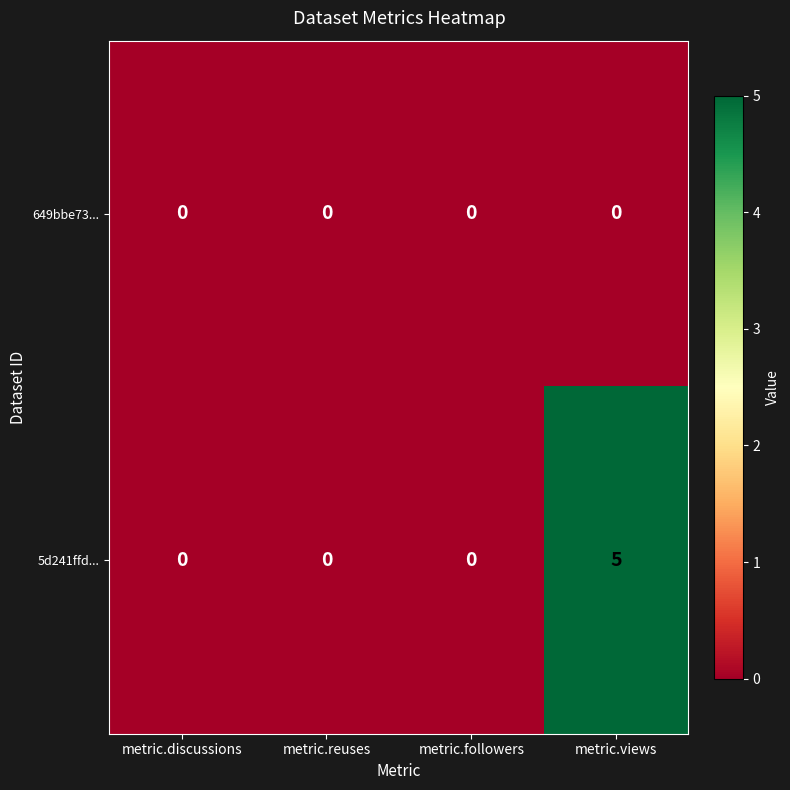

Which series has the widest spread of values?

5d241ffd...